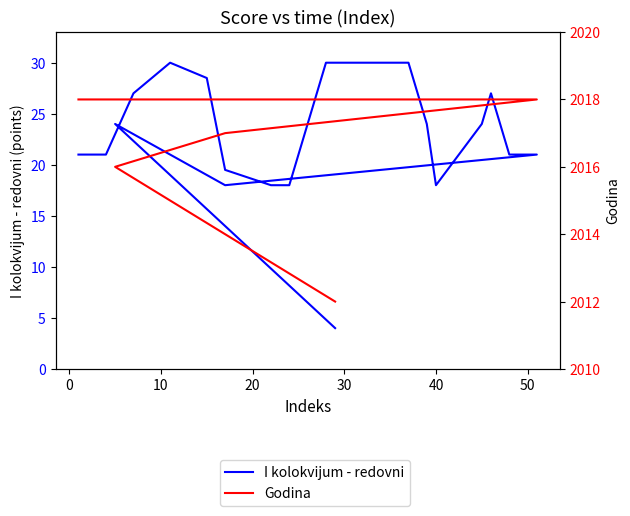

The value of I kolokvijum - redovni at 12 is 35.3. True or false?

False